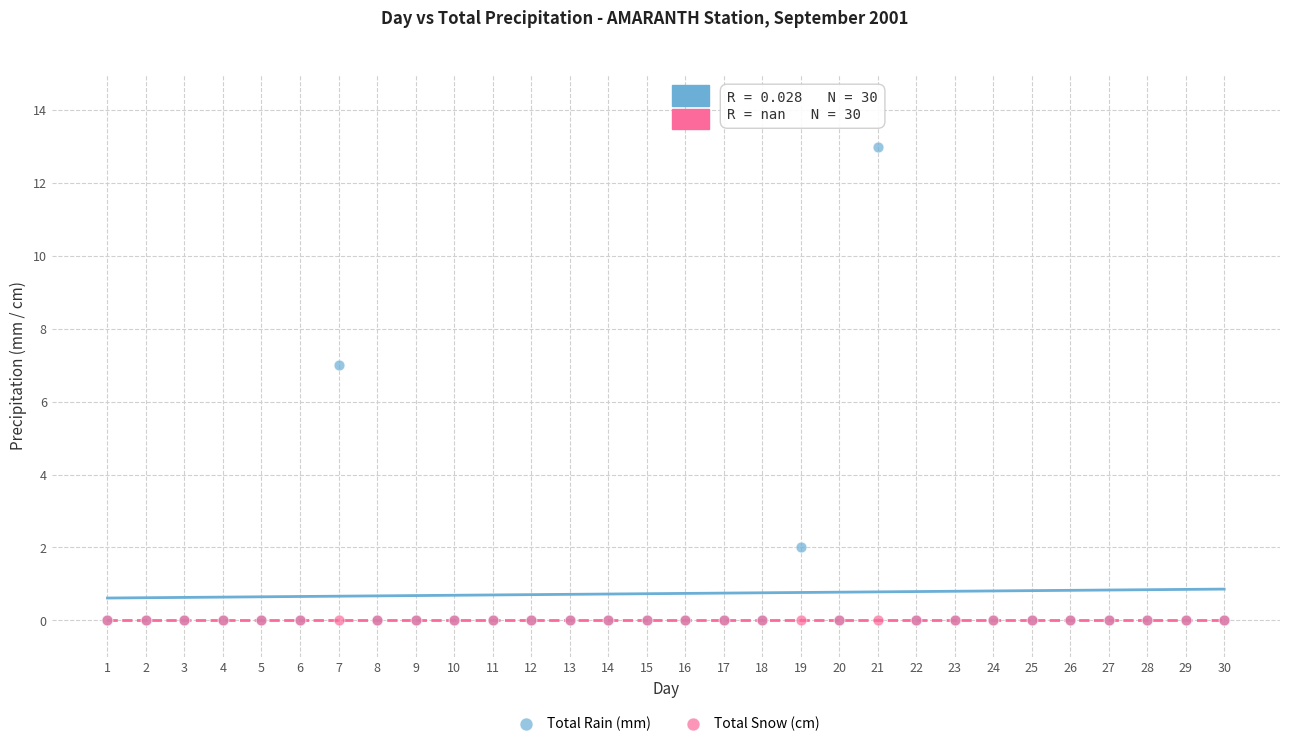

Across all series, what Y value is closest to 6?

7